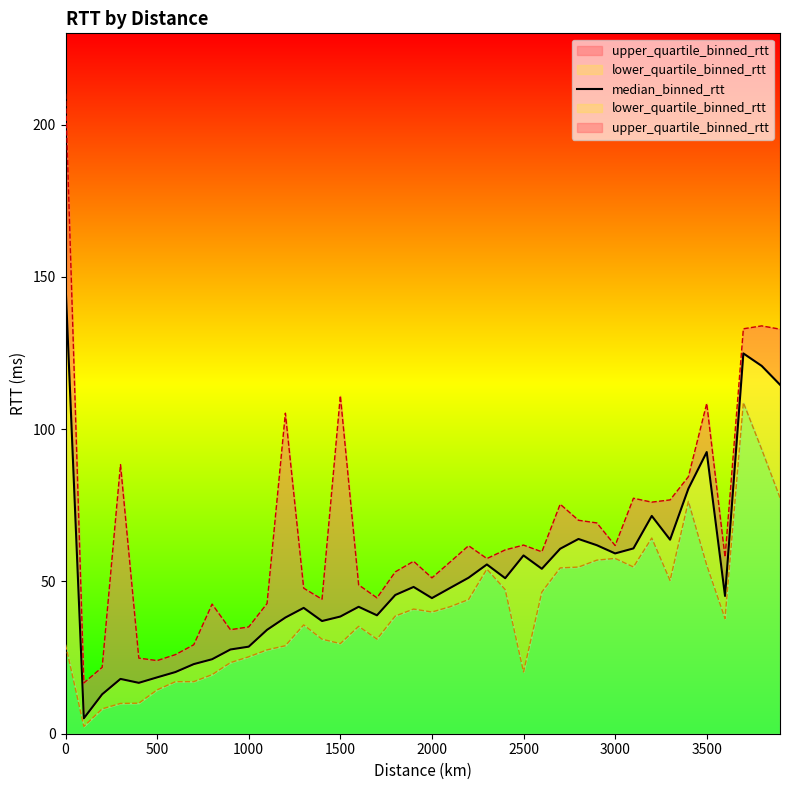

How many series are shown in this chart?

1